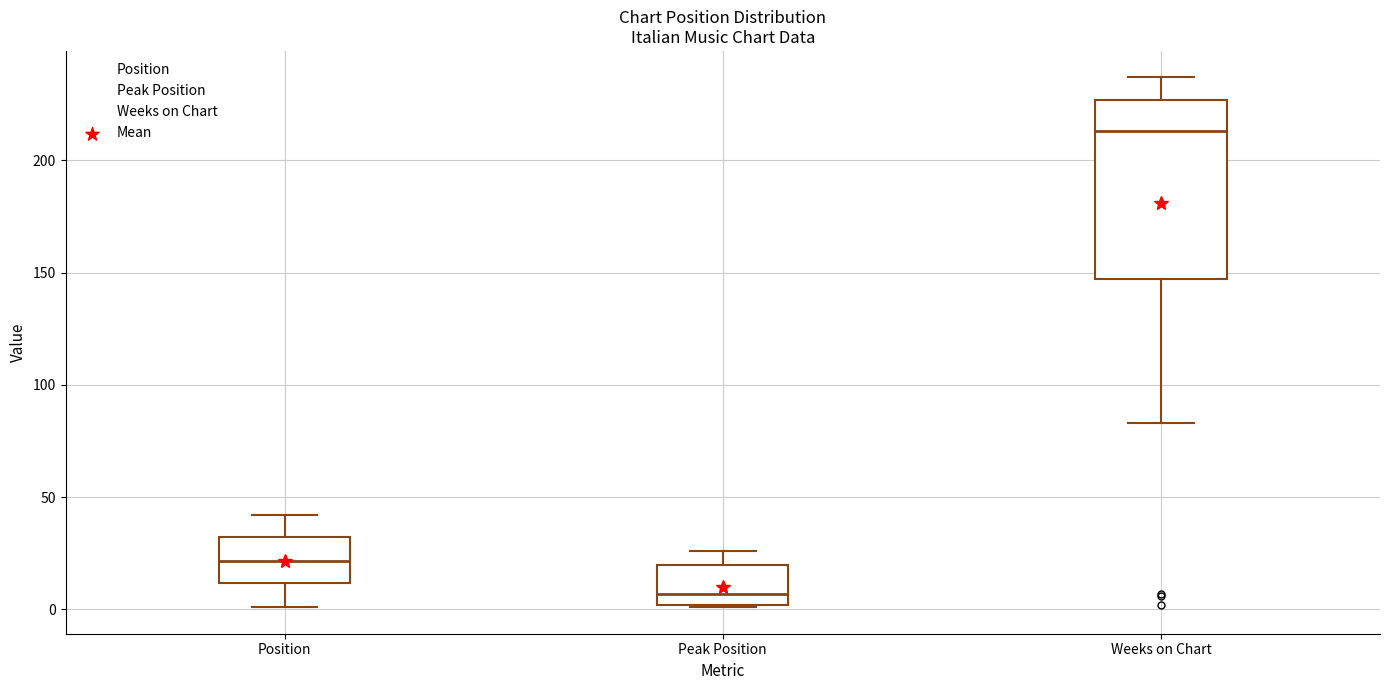

Reading left to right, transcribe this box plot: for each box, give where its median line is, the range the box spans, and where its two whiskers end, as read against the y-axis. The values are not printed on the chart, so give them approximately, as read against the axis.

Position: median 20, box 10 to 30, whiskers 0 to 40
Peak Position: median 5, box 0 to 20, whiskers 0 to 25
Weeks on Chart: median 215, box 145 to 225, whiskers 85 to 235